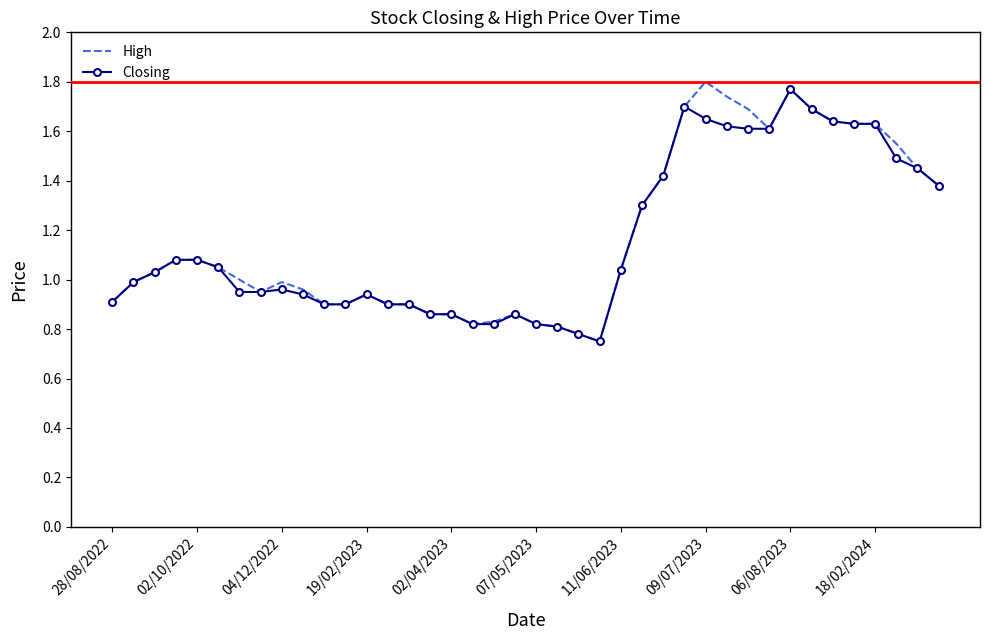

Which series has the largest range (max minus min)?

High